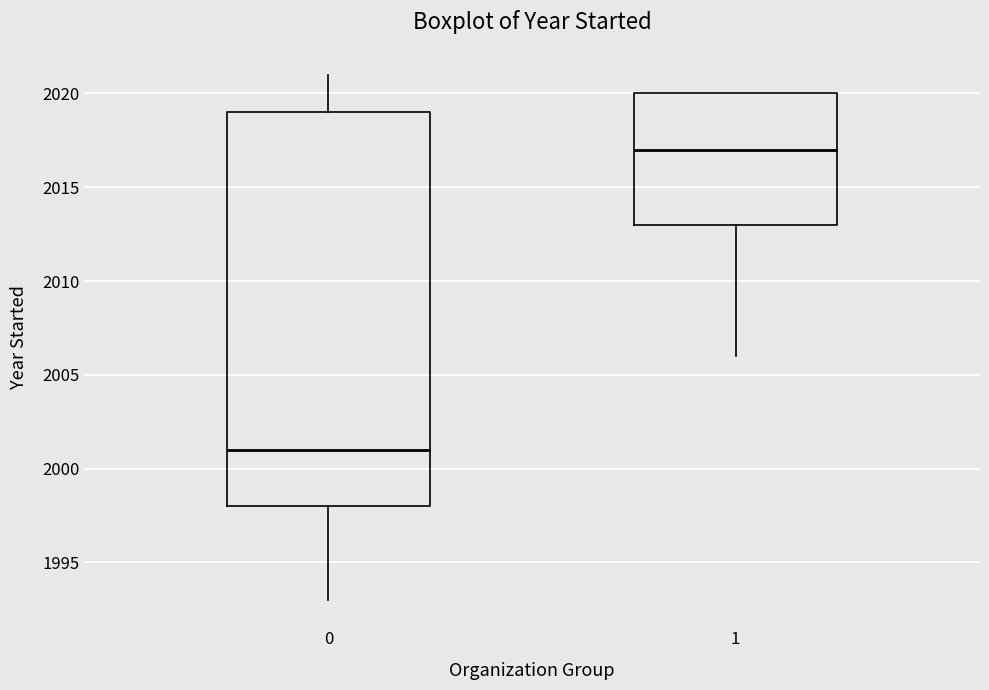

Reading left to right, read every box against the y-axis: the position of its median line, the range the box covers, and the ends of its whiskers. The values are not printed on the chart, so give them approximately, as read against the axis.

0: median 2001, box 1998 to 2019, whiskers 1993 to 2021
1: median 2017, box 2013 to 2020, whiskers 2006 to 2020